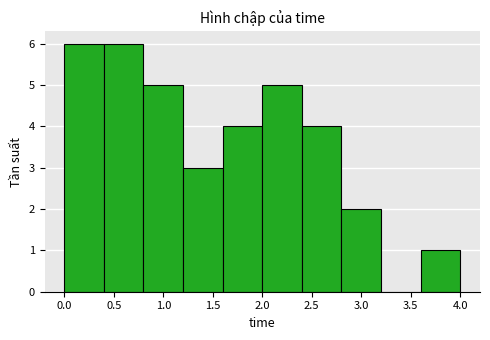

Reading left to right, transcribe this chart: for each bar, give the range it covers on the x-axis and its height. The values are not printed on the chart, so give them approximately, as read against the axis.

0.0 to 0.4: 6
0.4 to 0.8: 6
0.8 to 1.2: 5
1.2 to 1.6: 3
1.6 to 2.0: 4
2.0 to 2.4: 5
2.4 to 2.8: 4
2.8 to 3.2: 2
3.2 to 3.6: 0
3.6 to 4.0: 1